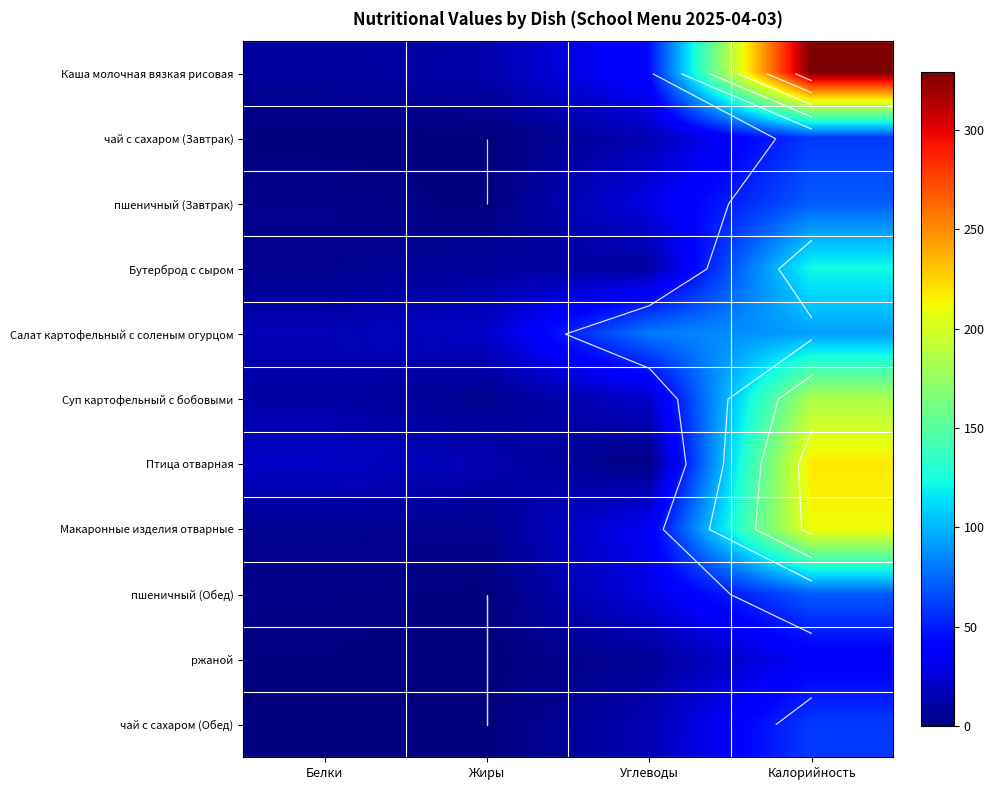

Is the value of Бутерброд с сыром at Углеводы greater than the value of Суп картофельный с бобовыми at Углеводы?

No